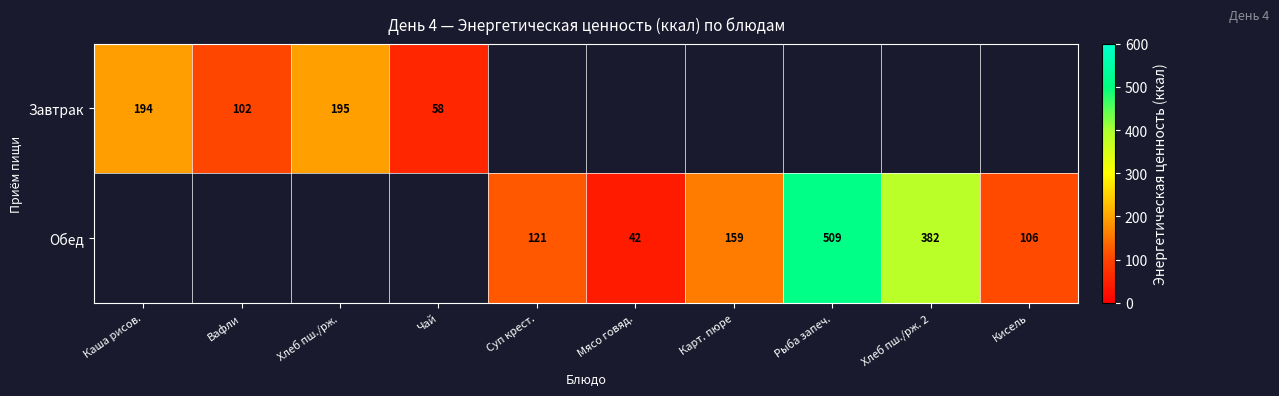

The Завтрак series shows 194 at Каша рисов.. True or false?

True